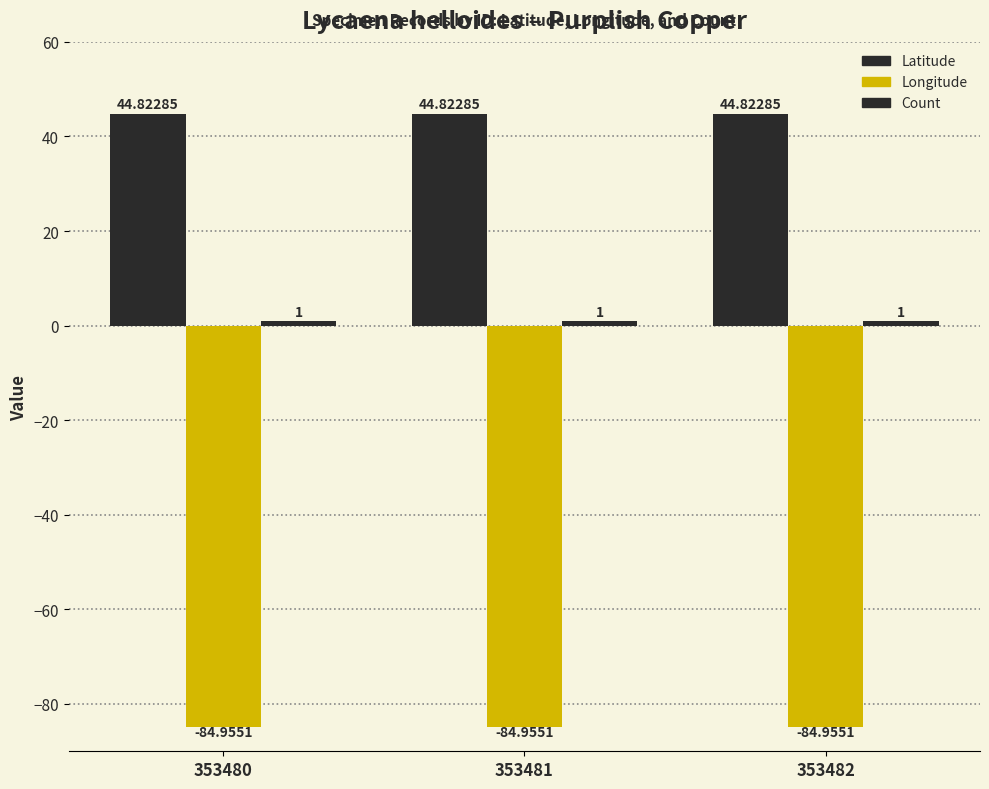

Are the bars grouped side by side (vs. stacked)?

Yes